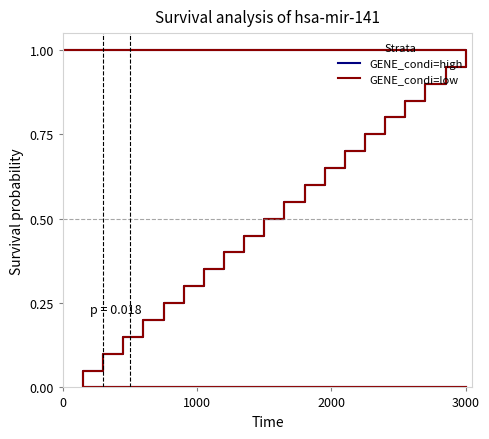

Does the chart have visible grid lines?

No